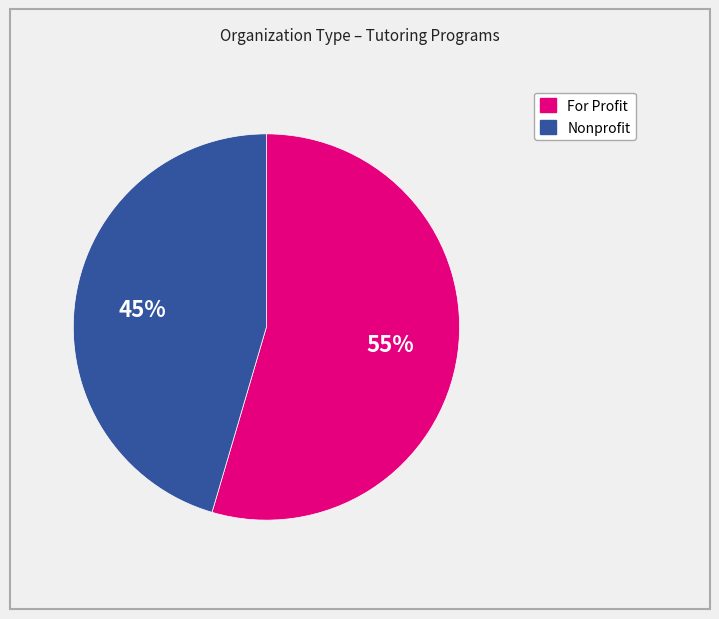

Does any single category account for the majority?

Yes